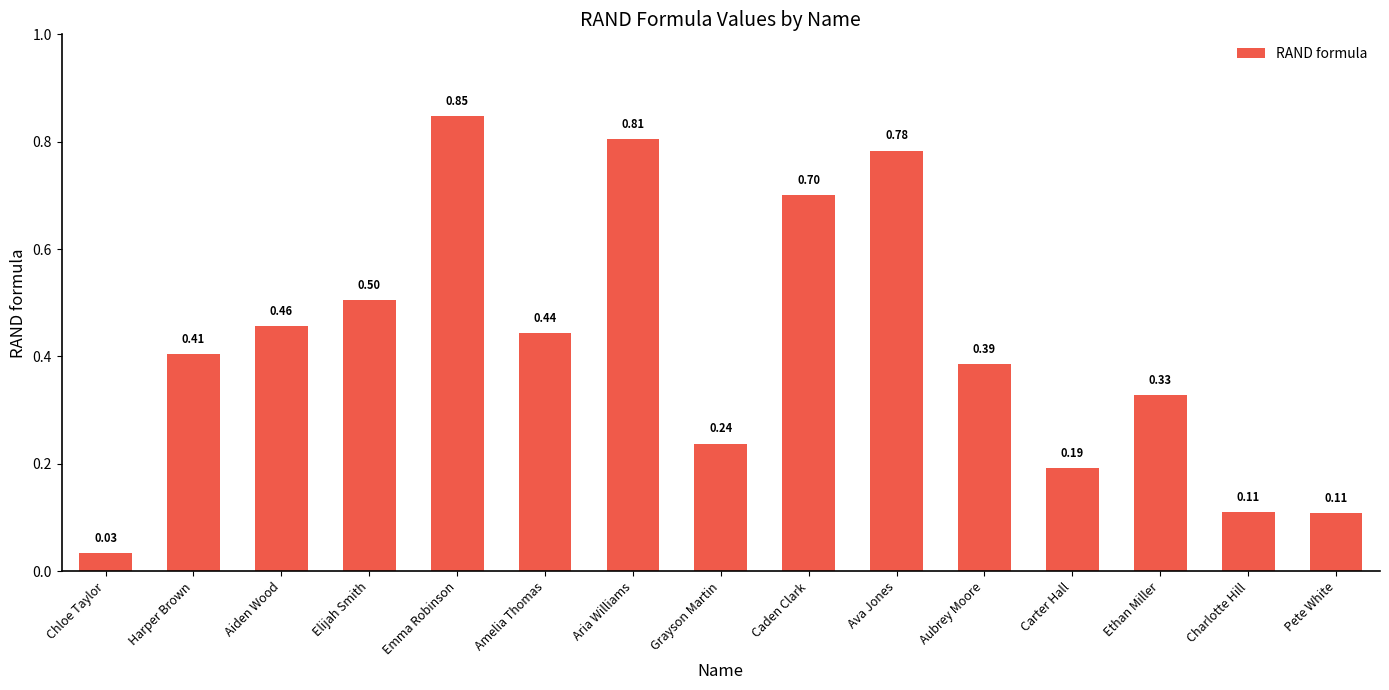

At which label is the value closest to 0?

Chloe Taylor